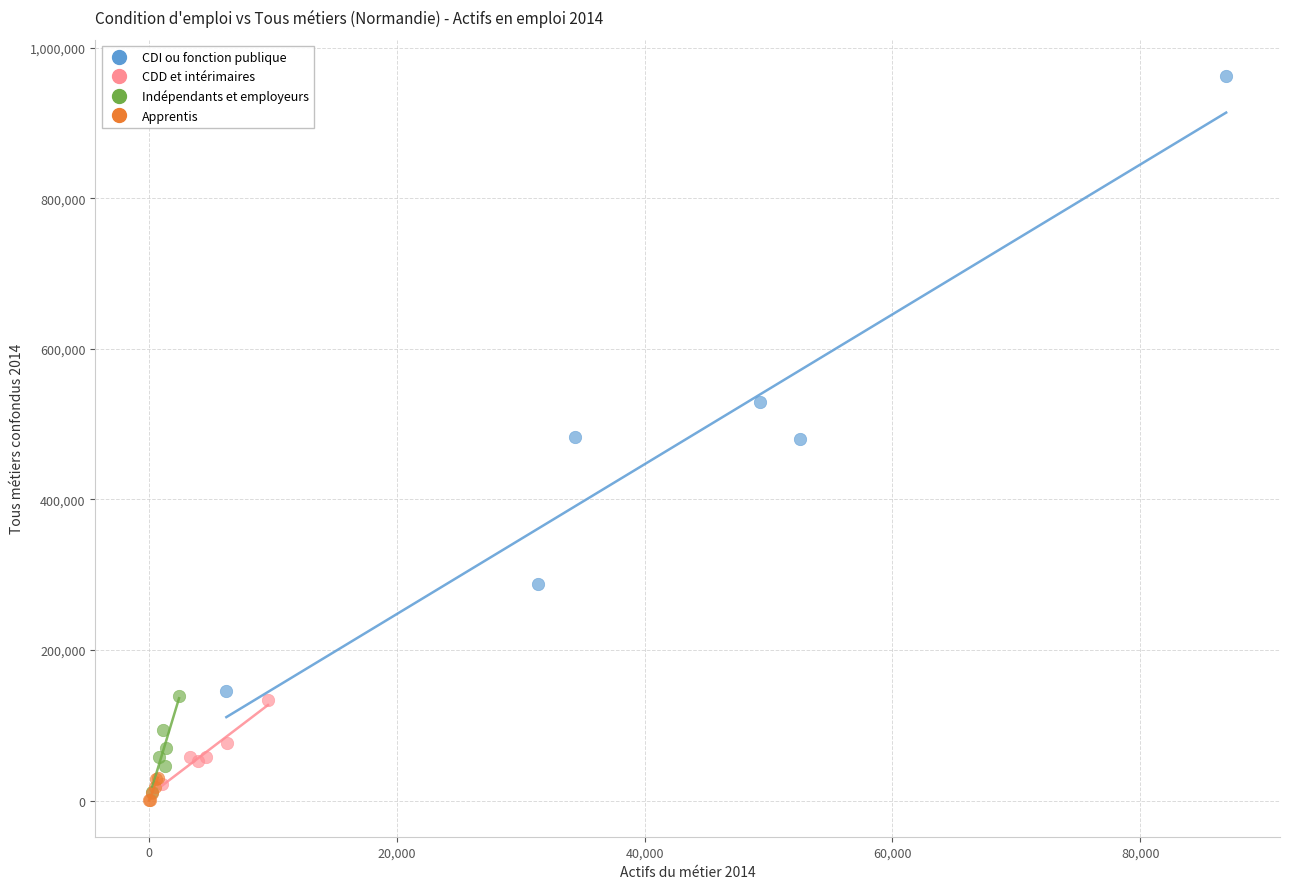

Which series reaches the minimum Y coordinate?

Apprentis